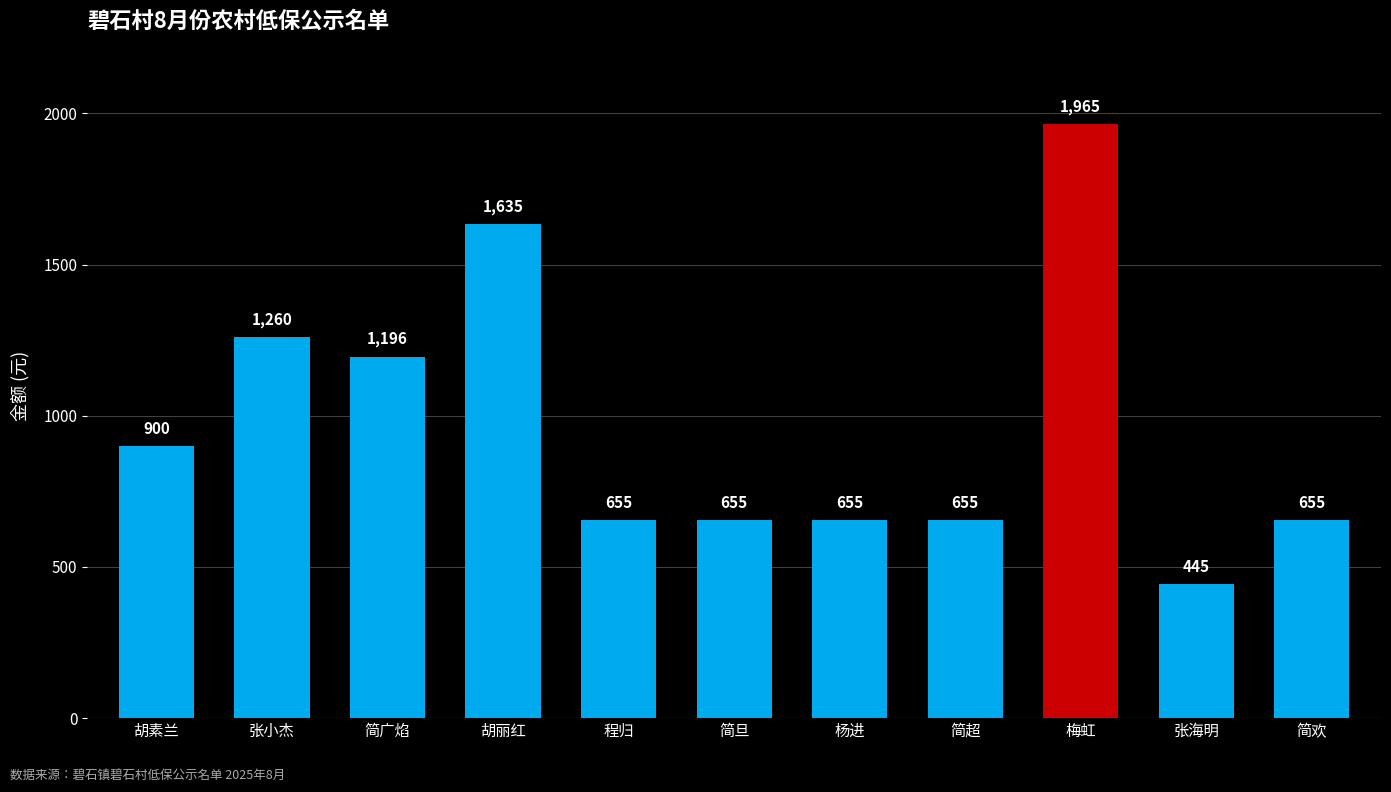

What is the smallest value displayed?

445